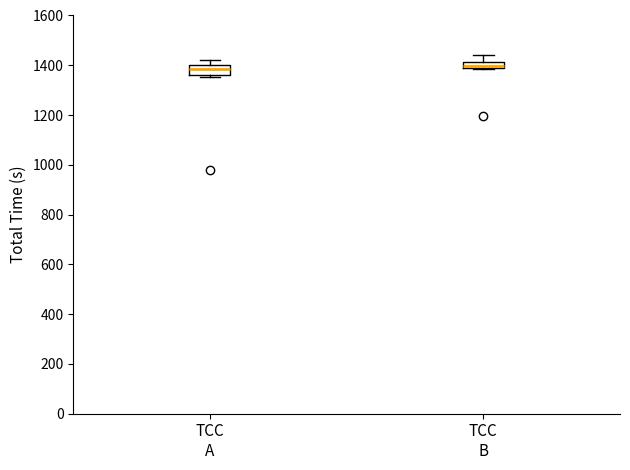

Where does the median line of the box for TCC A sit on the y-axis? The values are not printed on the chart, so give them approximately, as read against the axis.

1380